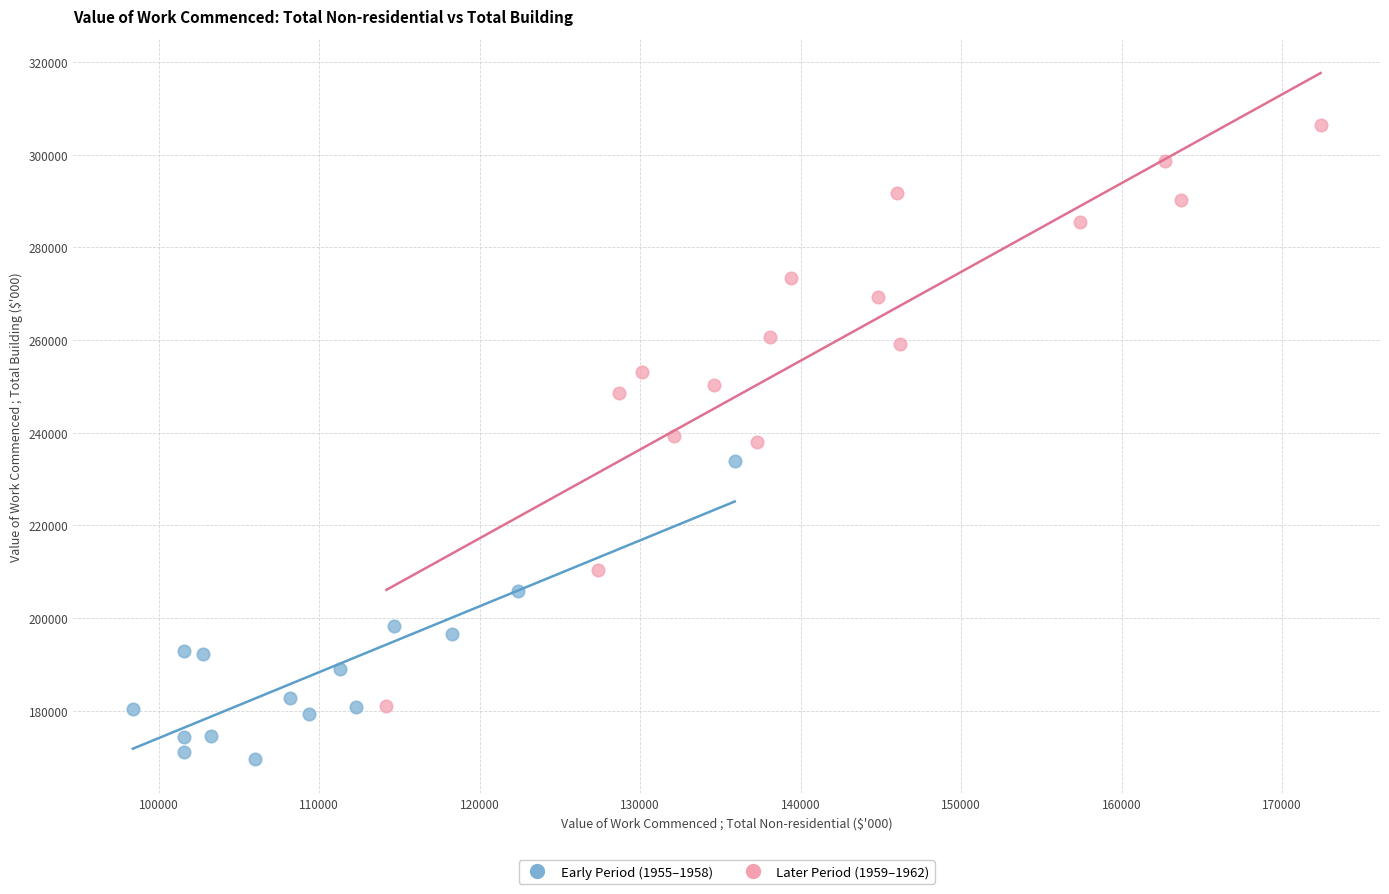

Which series reaches the minimum Y coordinate?

Early Period (1955–1958)